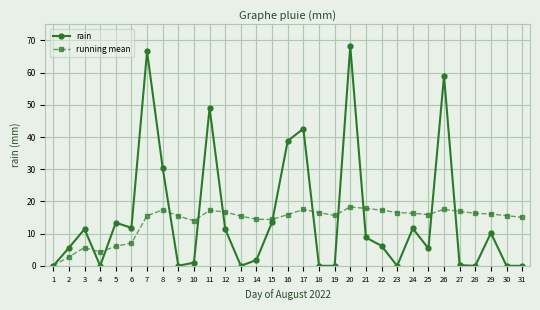

Where is the first local maximum for running mean?

3